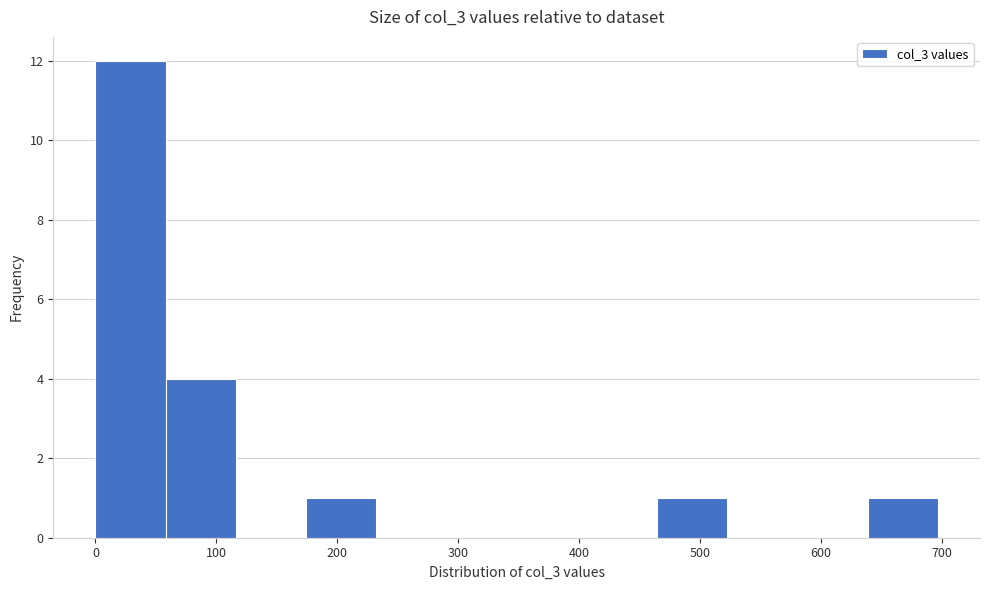

Reading left to right, transcribe this chart: for each bar, give the range it covers on the x-axis and its height. Neither the bar edges nor the heights are printed on the chart, so give them approximately, as read against the axes.

0 to 60: 12
60 to 120: 4
120 to 170: 0
170 to 230: 1
230 to 290: 0
290 to 350: 0
350 to 410: 0
410 to 460: 0
460 to 520: 1
520 to 580: 0
580 to 640: 0
640 to 700: 1